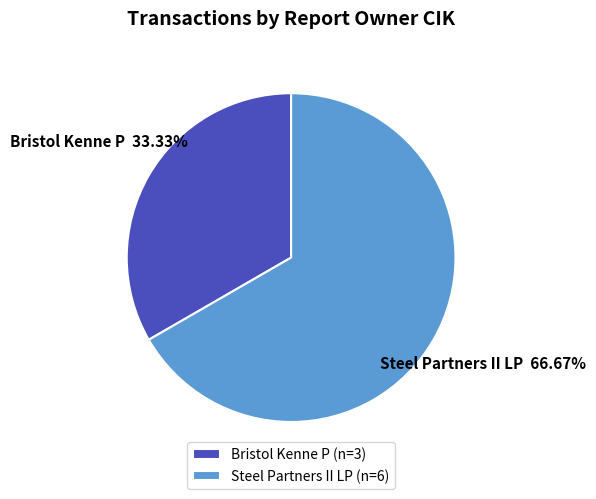

Does Bristol Kenne P account for over 50% of the chart?

No